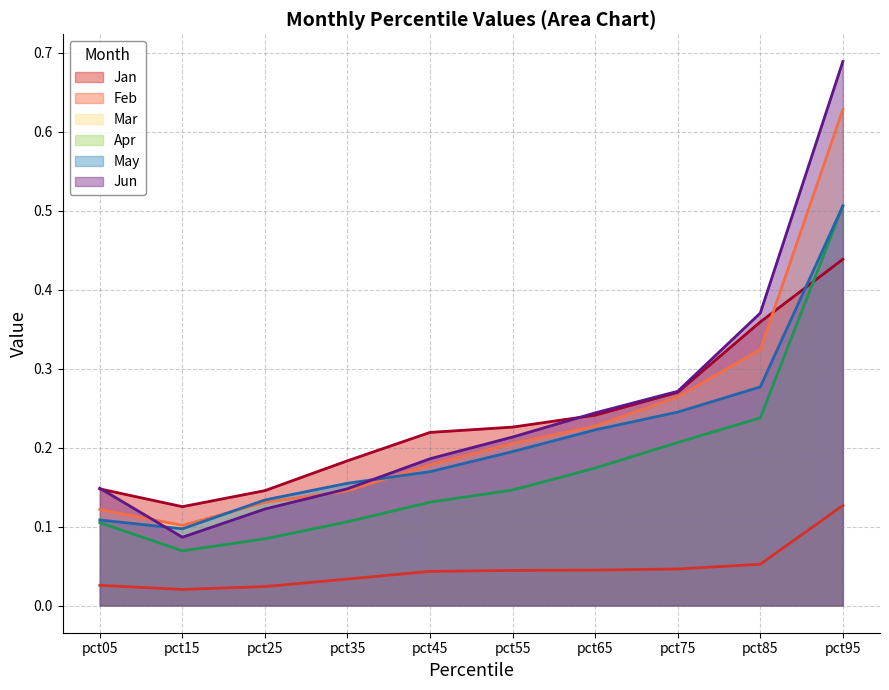

True or false: Feb has a value of 0.0 at pct75.

True